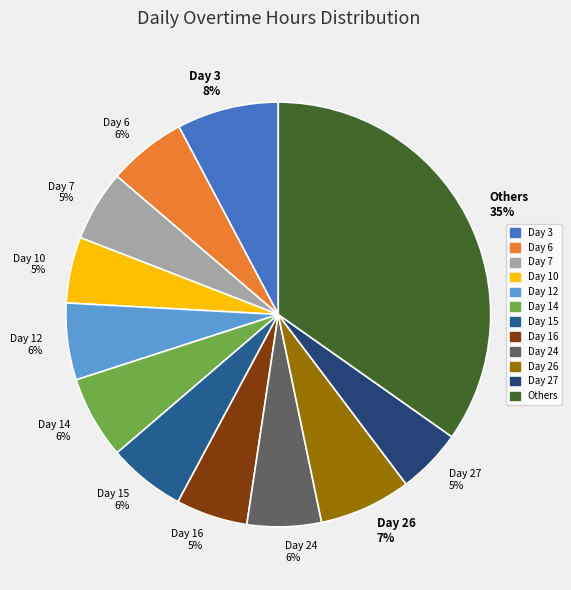

Do Day 6 6% and Day 7 5% together represent more than half of the pie?

No